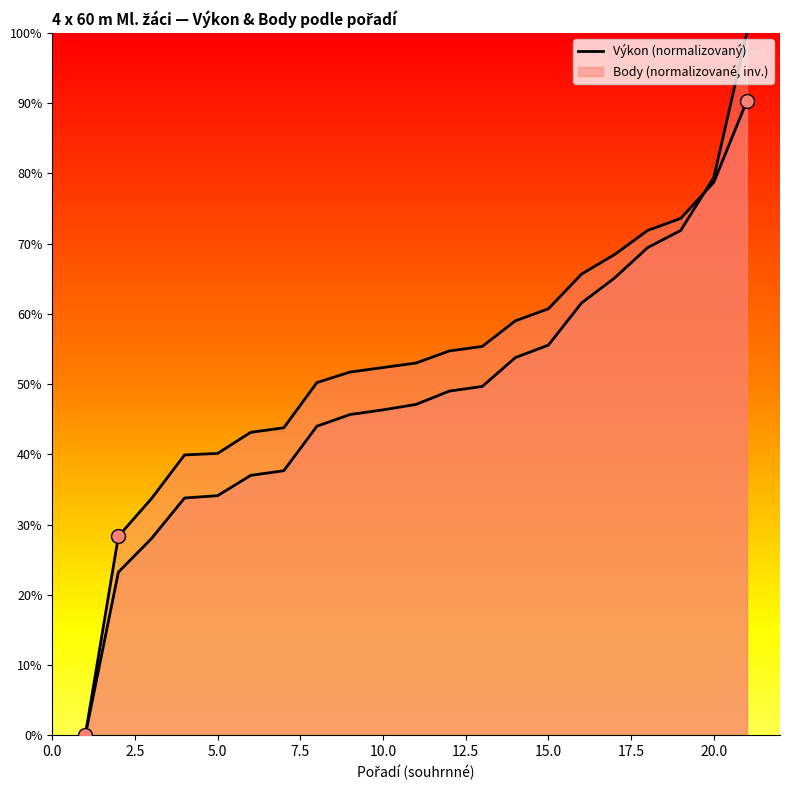

At how many categories does at least one series exceed 0?

20